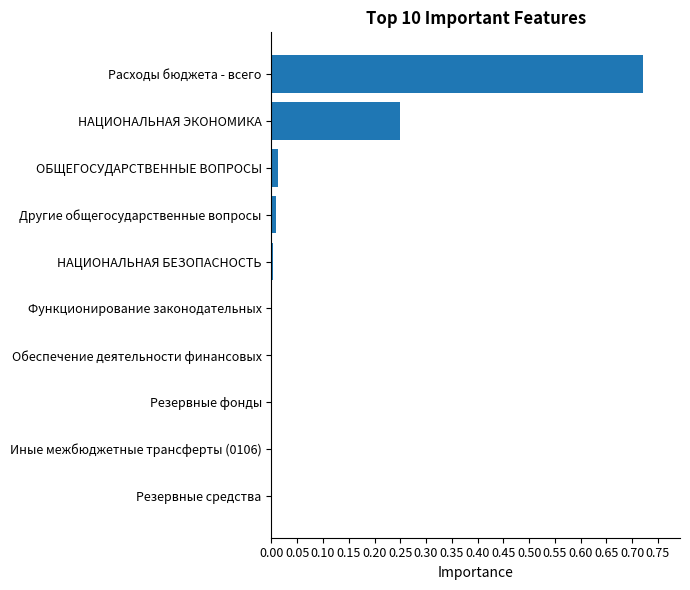

Count the number of data series in this chart.

1